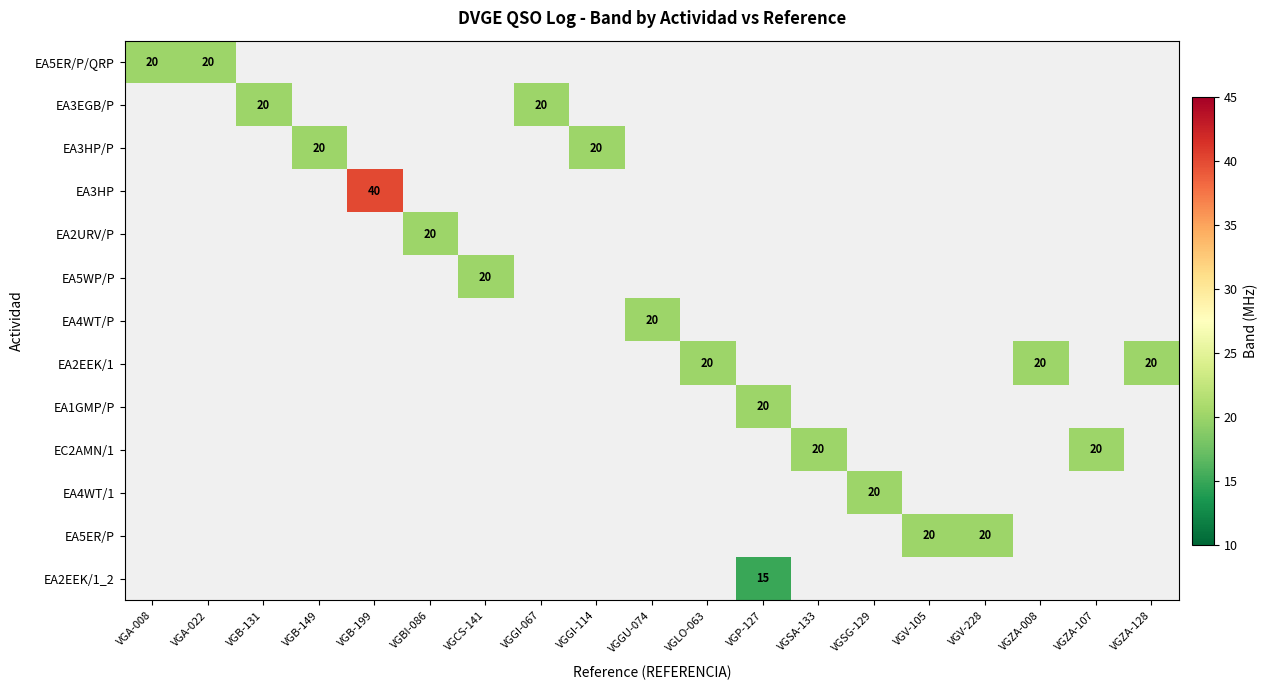

What is the minimum value shown in the chart?

15.0